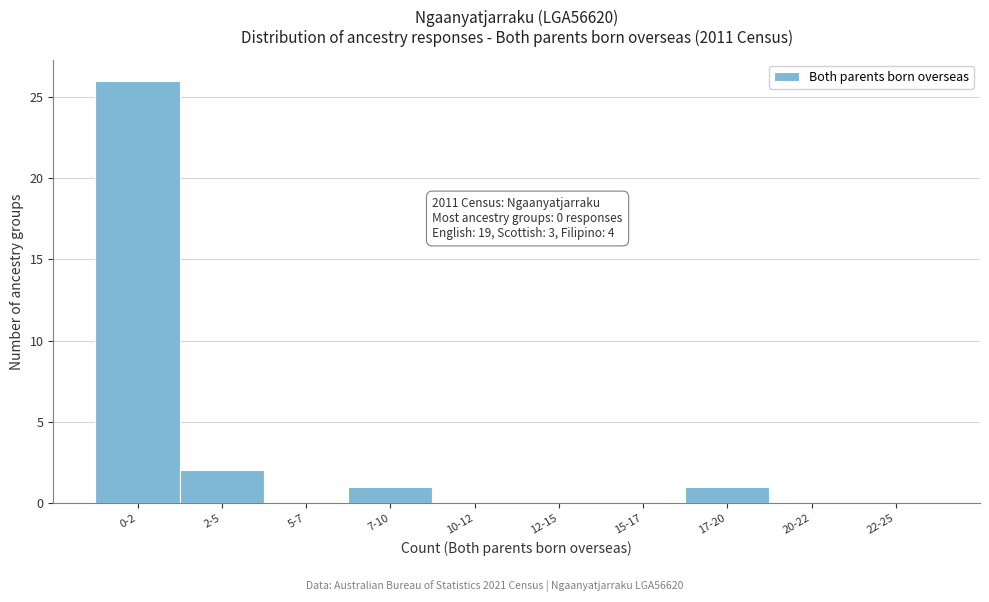

Reading right to left, list all the values displayed in this chart.

22-25=0	20-22=0	17-20=1	15-17=0	12-15=0	10-12=0	7-10=1	5-7=0	2-5=2	0-2=26